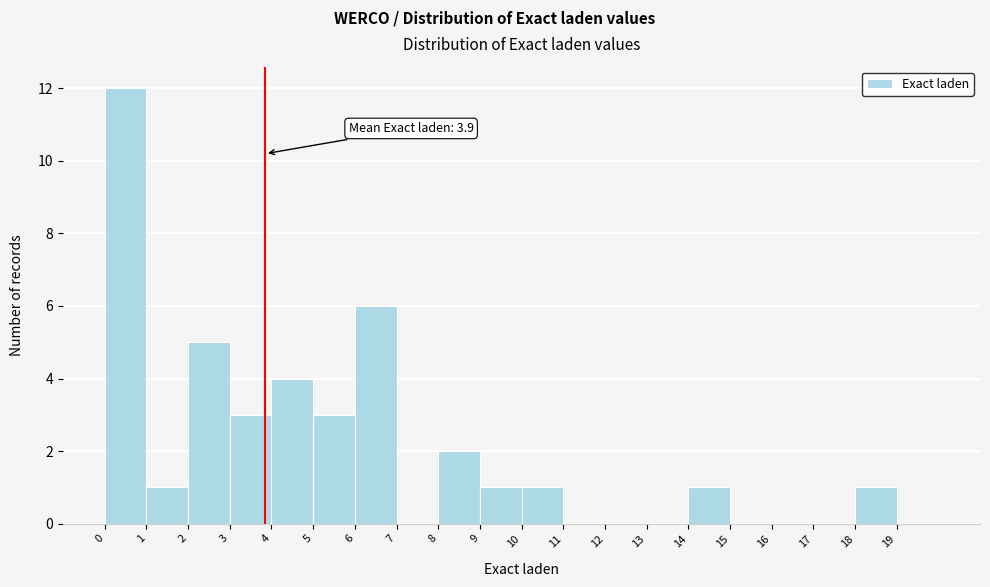

Which range on the x-axis has the tallest bar?

0 to 1